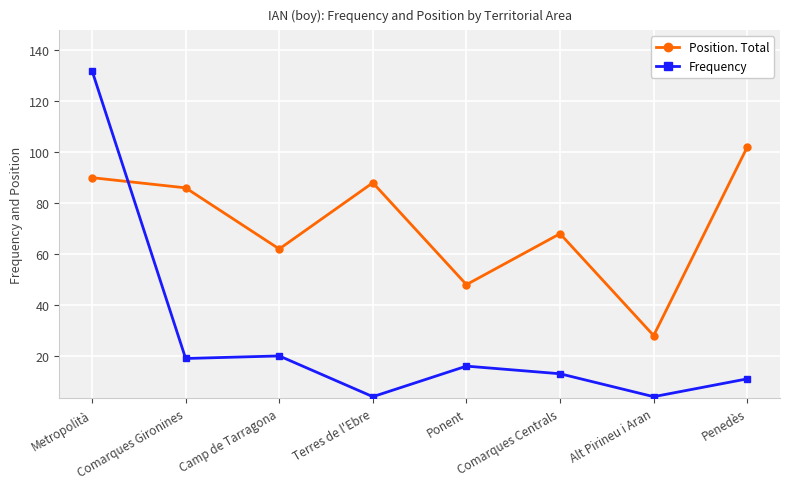

After their last crossing, which series has the higher values: Frequency or Position. Total?

Position. Total